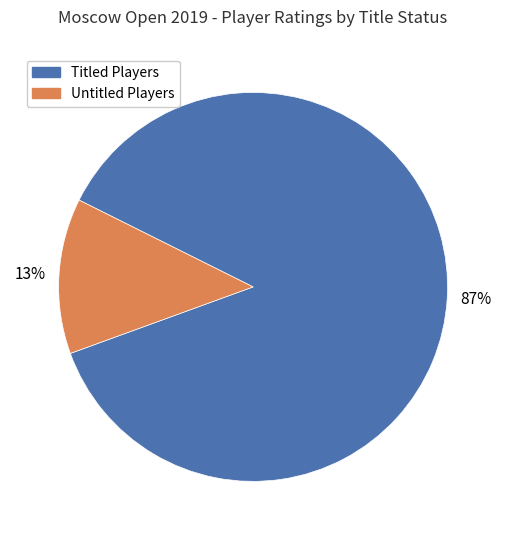

Is there a majority slice in this chart?

Yes